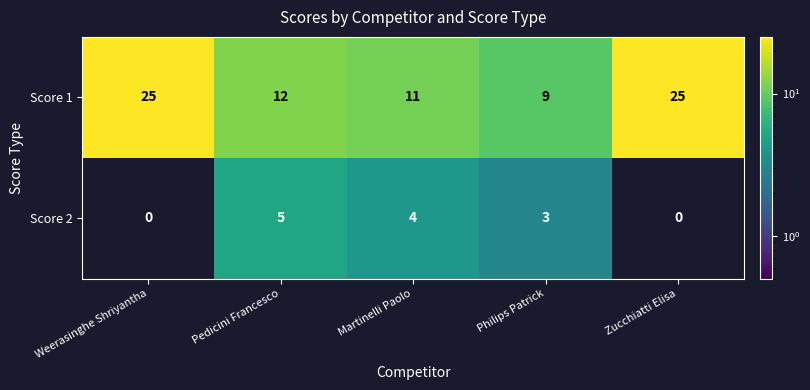

Between Pedicini Francesco and Zucchiatti Elisa, which series saw the biggest shift?

Score 1